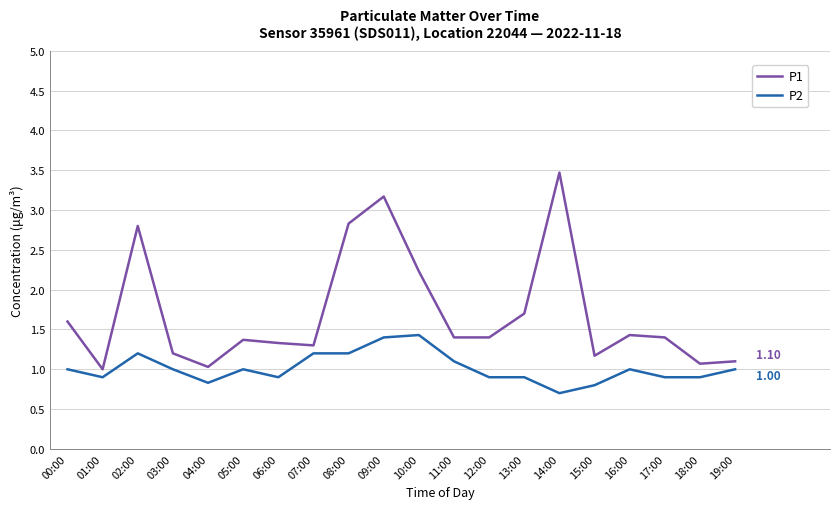

What is the sum of all P2 values?

20.3